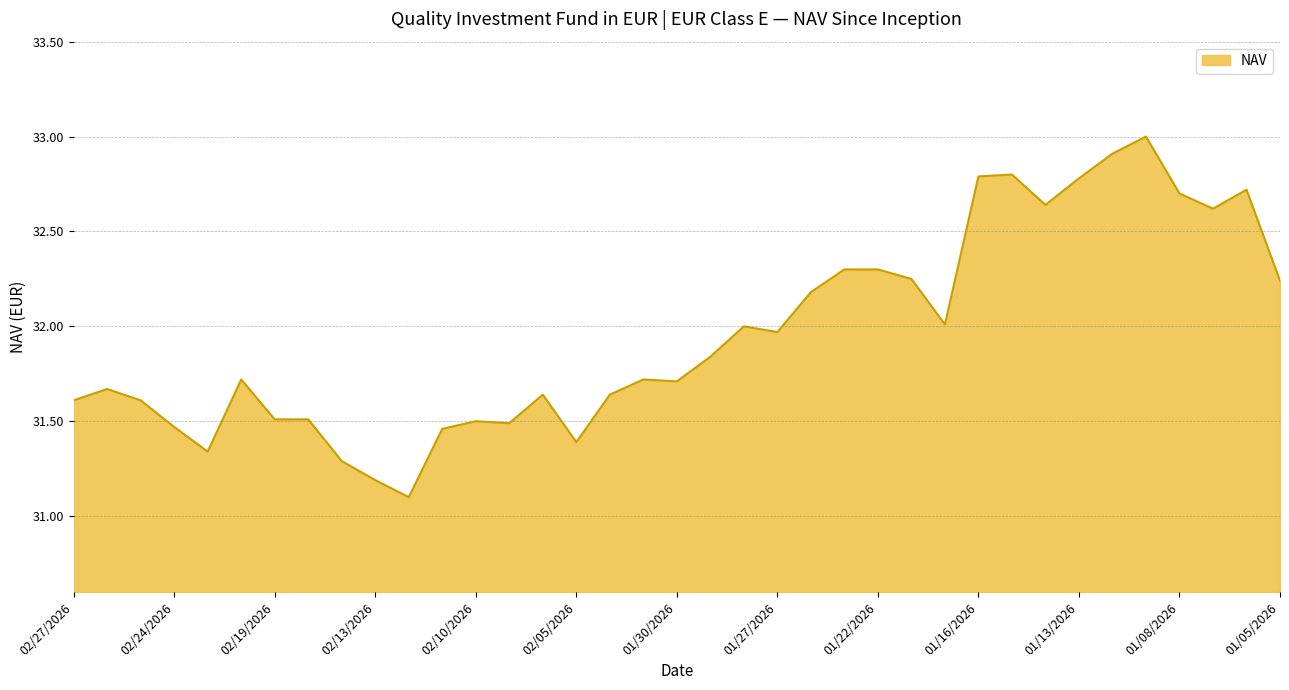

What is the difference between the maximum and minimum values?

1.9